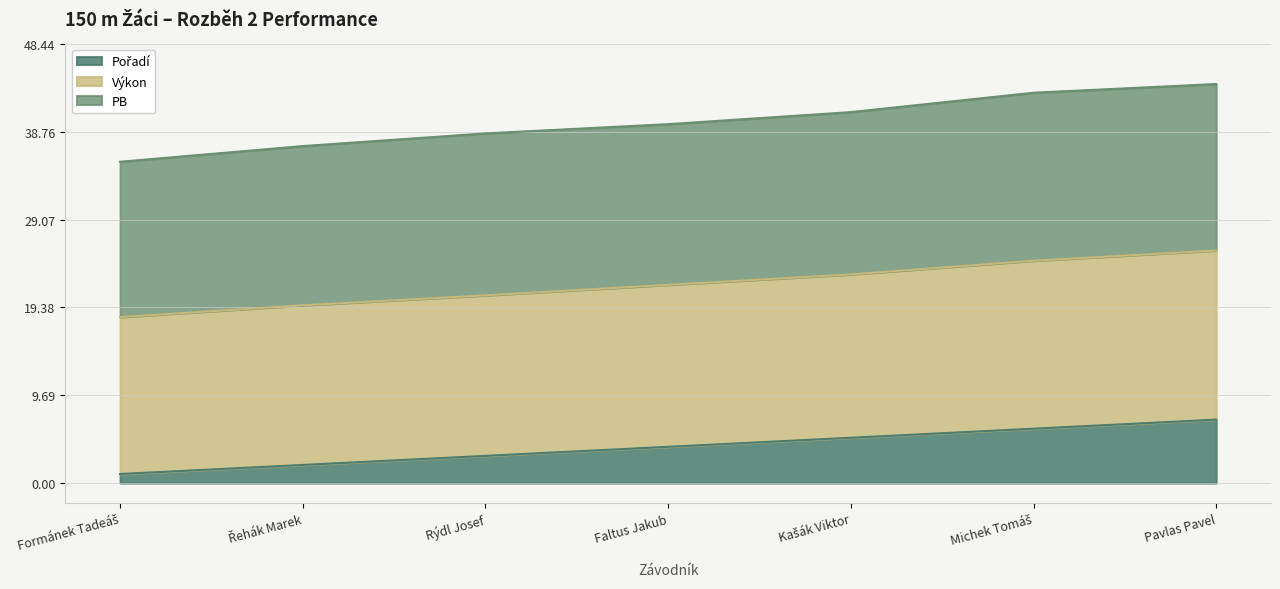

True or false: Výkon and Pořadí cross at least once.

False